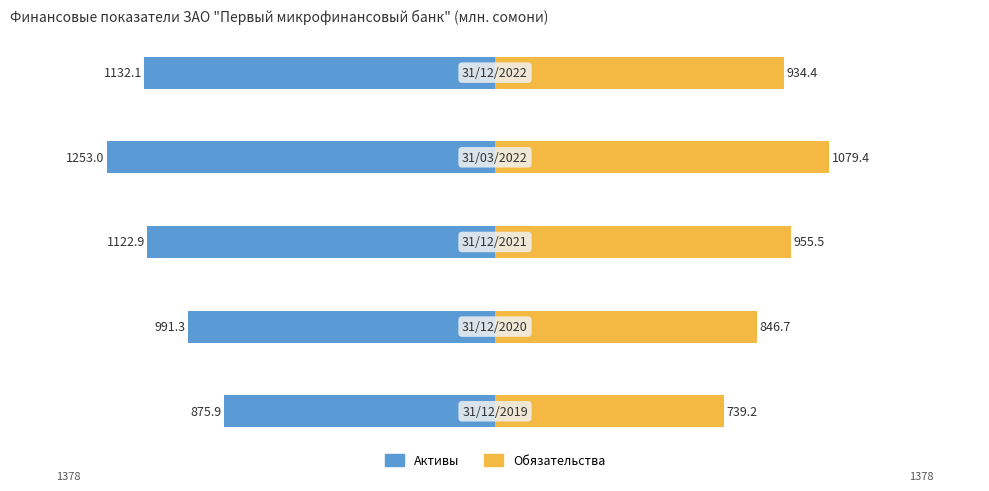

The value of Обязательства at 2 is 1628.1. True or false?

False